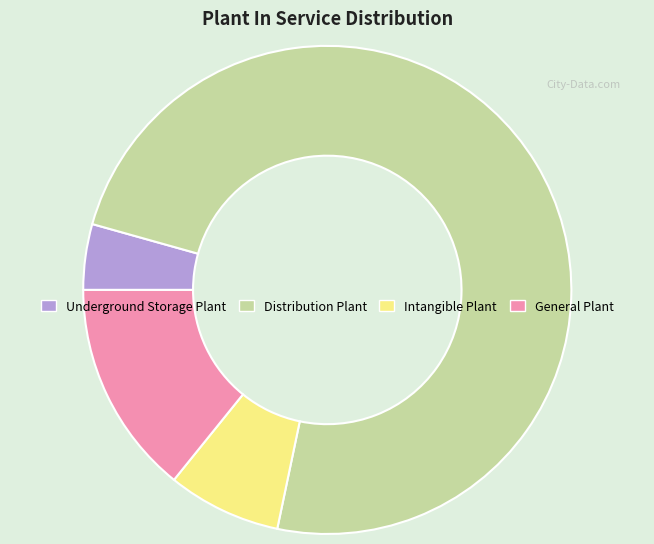

How many slices are in this pie chart?

4